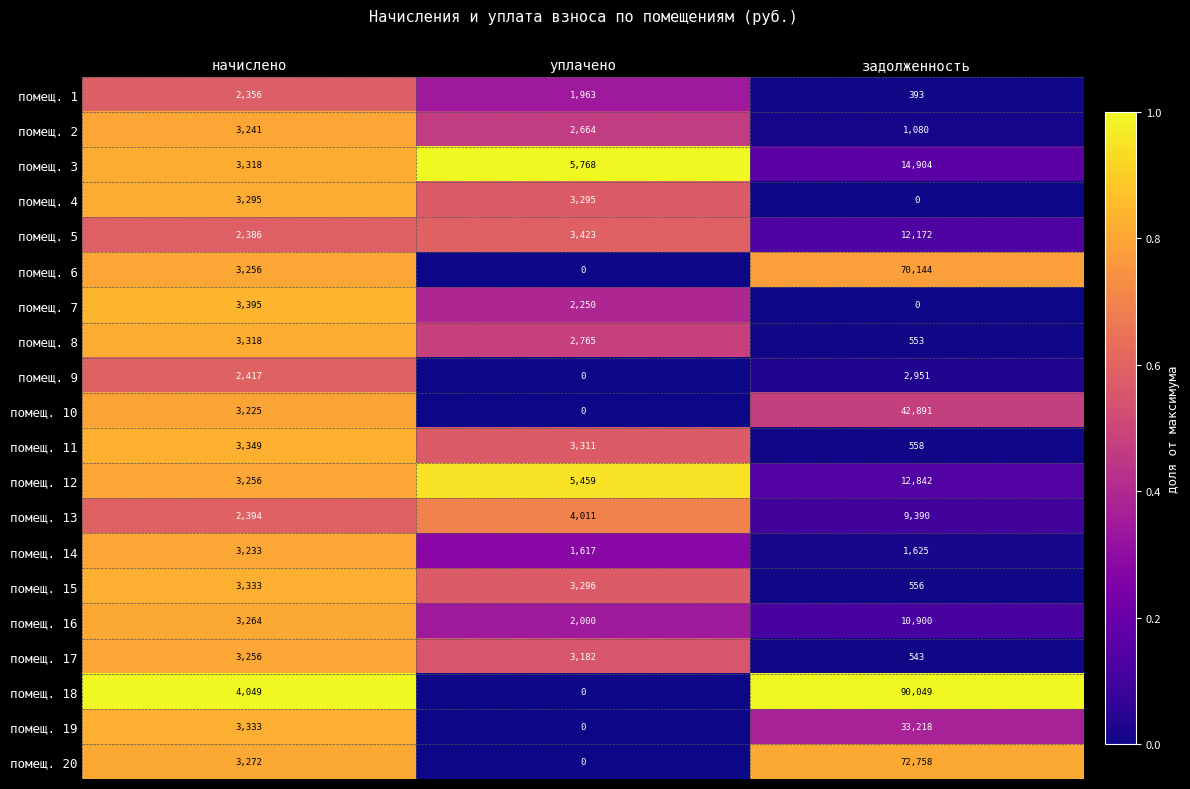

What is the minimum value for помещ. 16?

2000